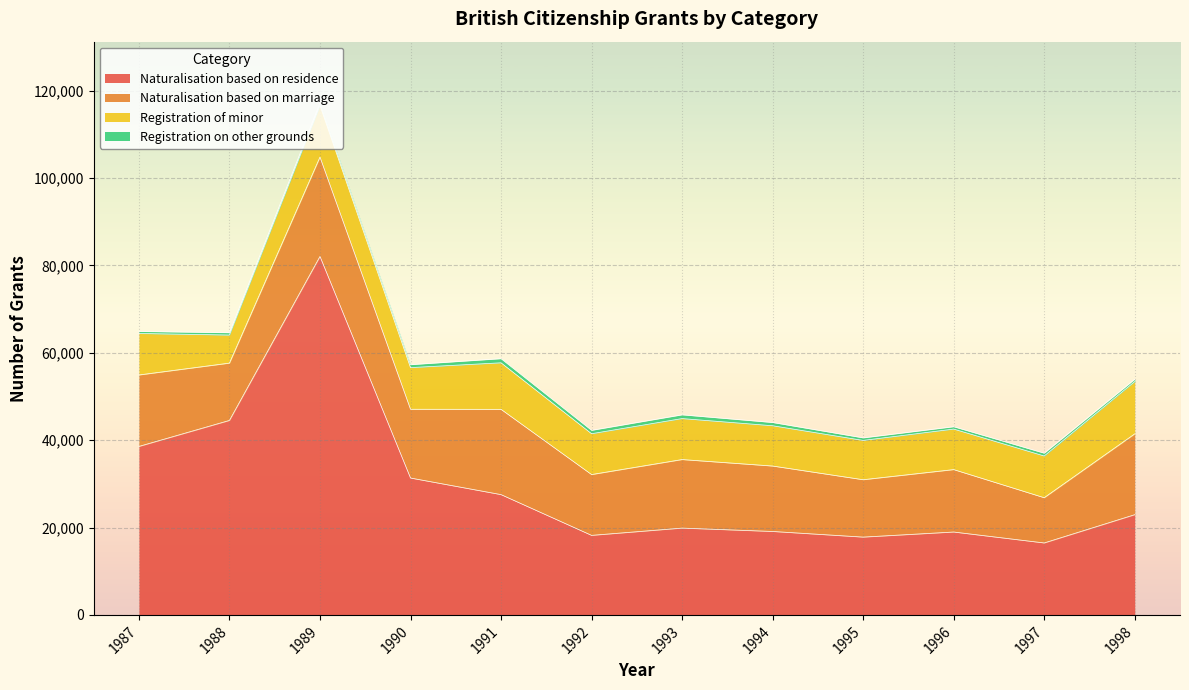

In Naturalisation based on marriage, how many points are higher than both neighbors (excluding endpoints)?

4